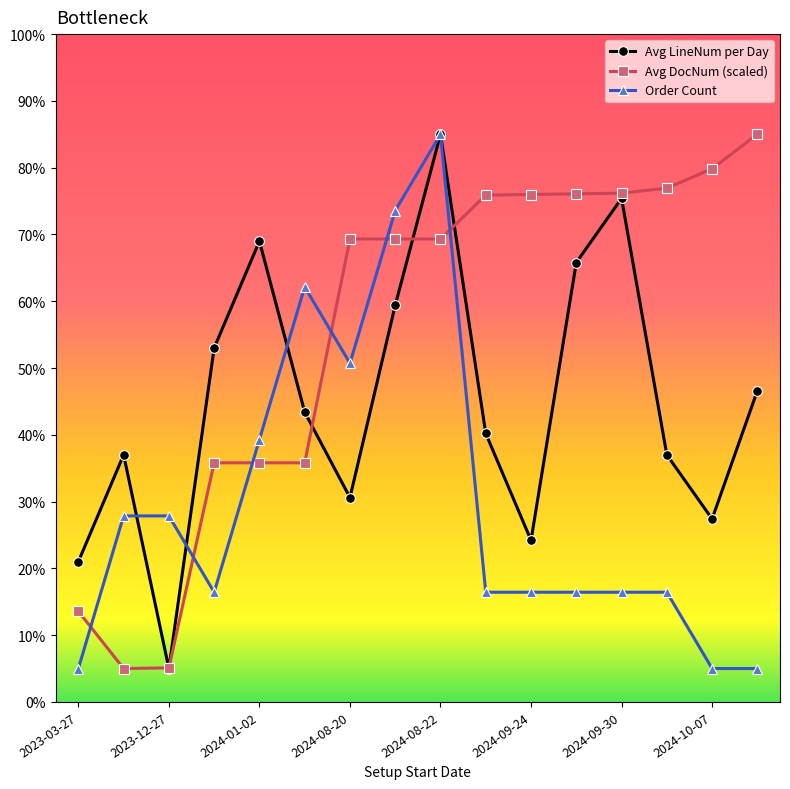

List the series in order of their overall mean, lowest first.

Order Count, Avg LineNum per Day, Avg DocNum (scaled)